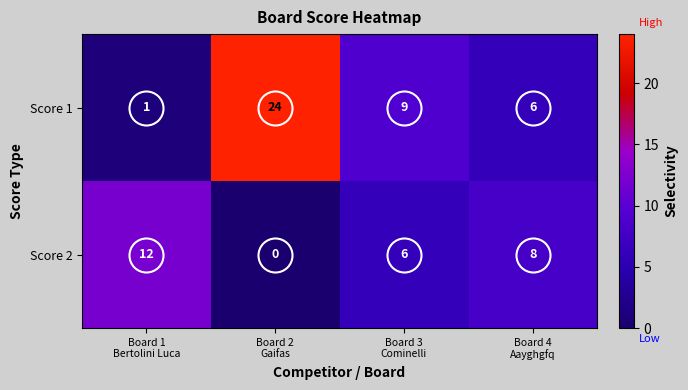

What is the highest value of the Score 1 series?

24